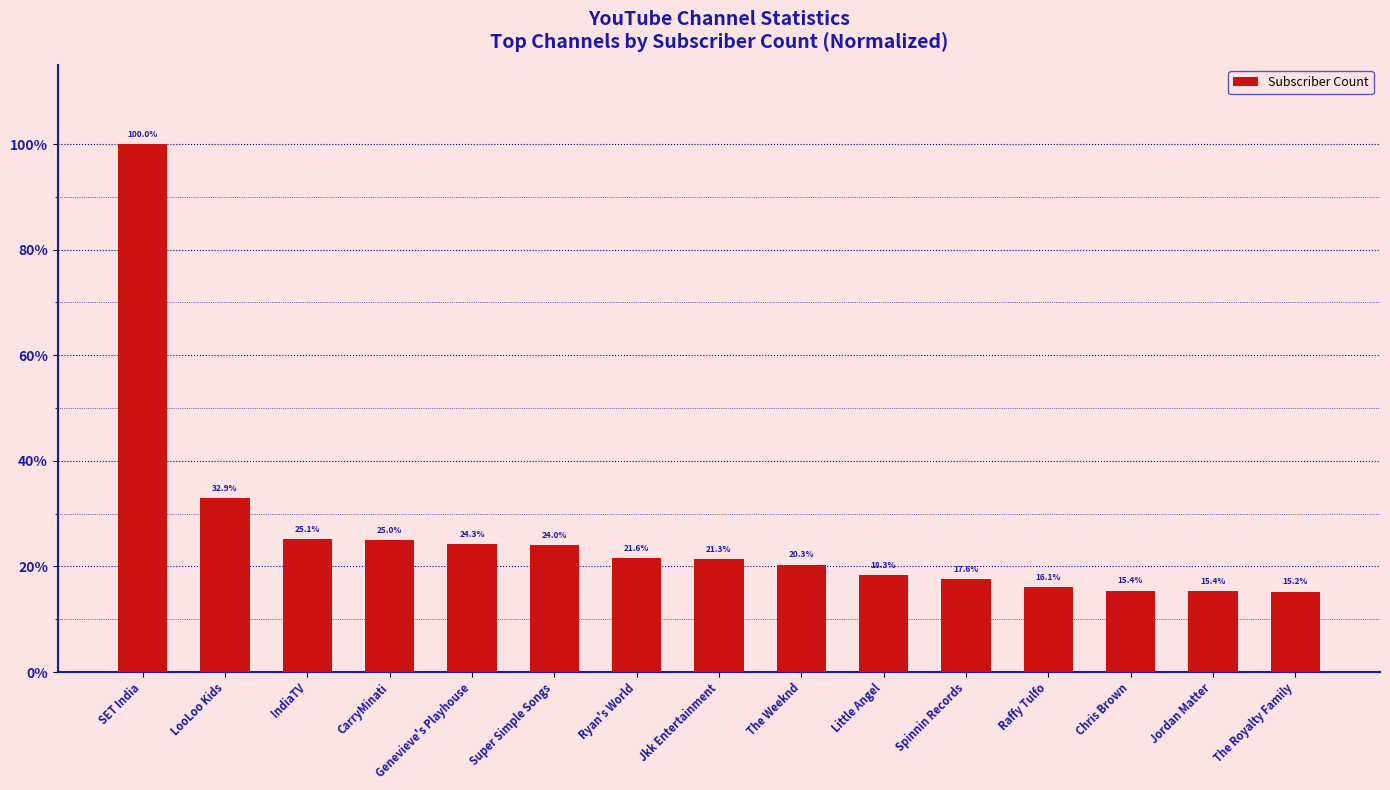

Reading left to right, list all the values displayed in this chart.

1.0	0.3	0.3	0.2	0.2	0.2	0.2	0.2	0.2	0.2	0.2	0.2	0.2	0.2	0.2